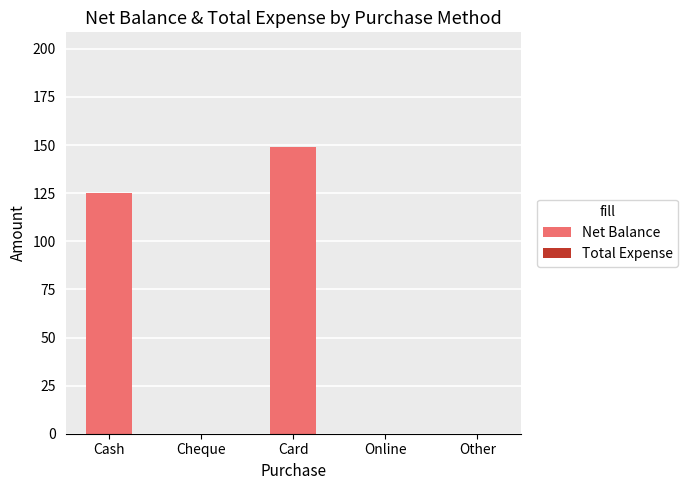

Reading left to right, what are all the values shown in this chart?

Cash=125	Cheque=0	Card=149	Online=0	Other=0